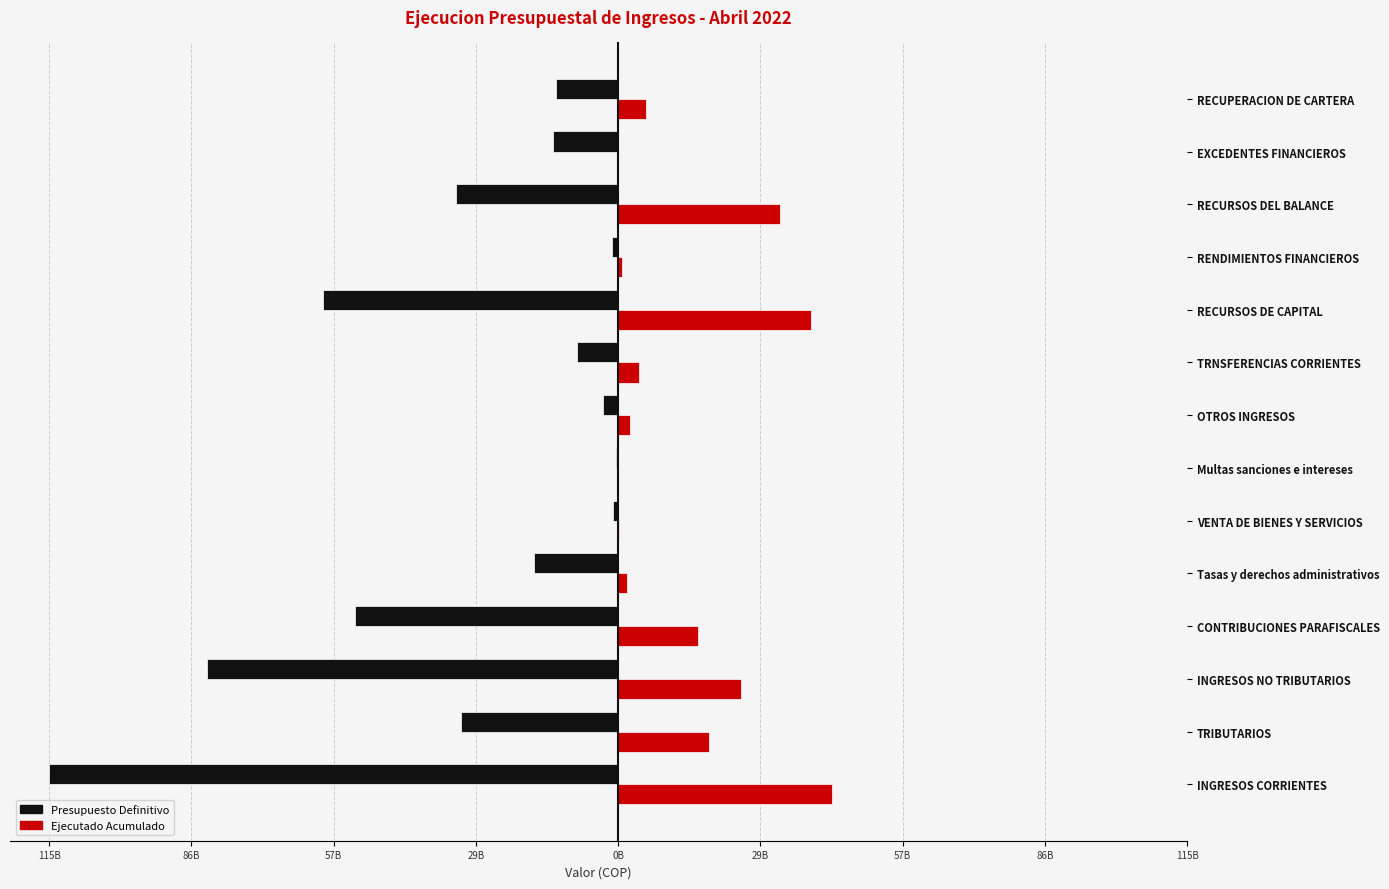

What is the sum of all Ejecutado Acumulado values?

189257265421.4